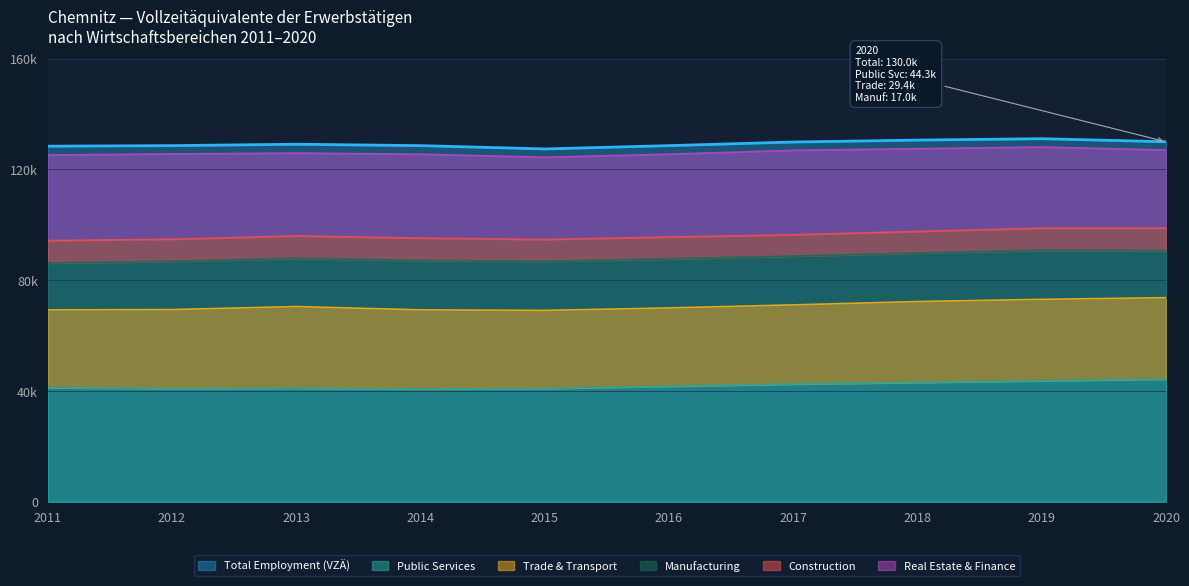

Which series has the largest total across all categories?

Total Employment (VZÄ)